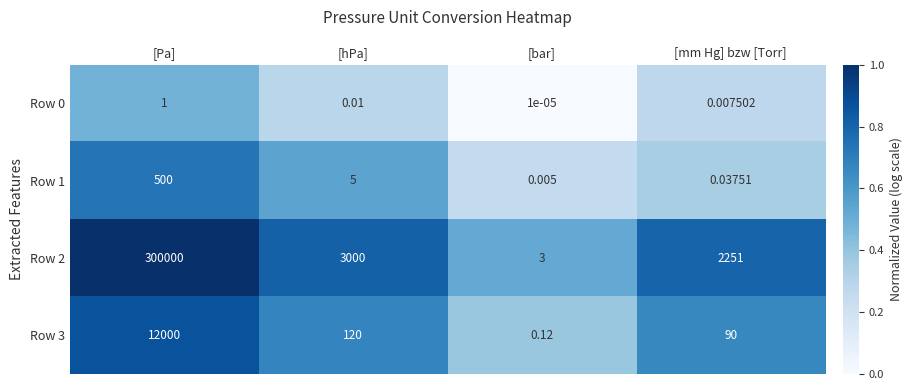

Which label corresponds to the largest value in the chart?

[Pa]